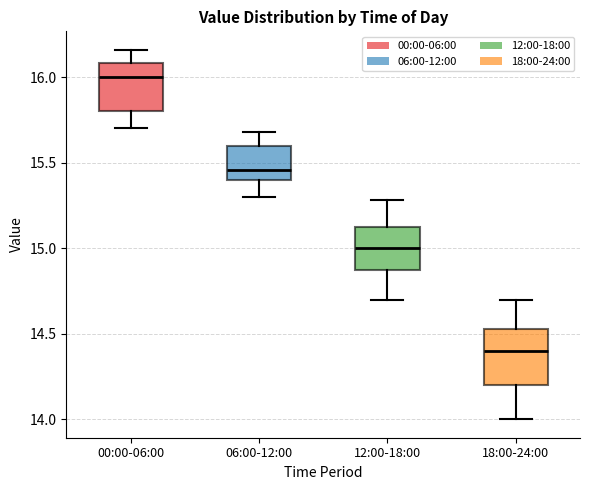

Reading left to right, read every box against the y-axis: the position of its median line, the range the box covers, and the ends of its whiskers. The values are not printed on the chart, so give them approximately, as read against the axis.

00:00-06:00: median 16.00, box 15.80 to 16.10, whiskers 15.70 to 16.15
06:00-12:00: median 15.45, box 15.40 to 15.60, whiskers 15.30 to 15.70
12:00-18:00: median 15.00, box 14.90 to 15.15, whiskers 14.70 to 15.30
18:00-24:00: median 14.40, box 14.20 to 14.55, whiskers 14.00 to 14.70